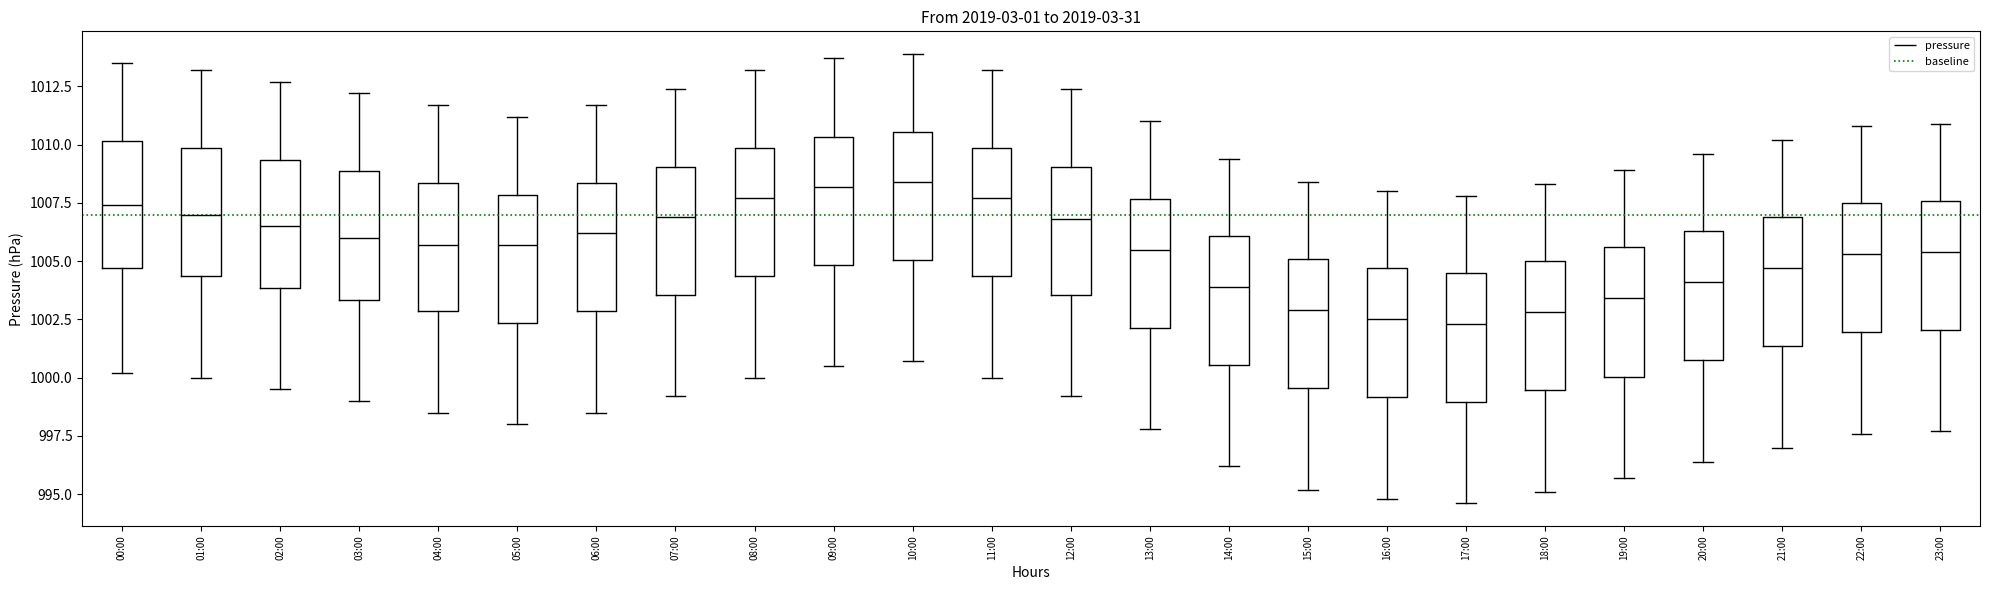

Reading left to right, read every box against the y-axis: the position of its median line, the range the box covers, and the ends of its whiskers. The values are not printed on the chart, so give them approximately, as read against the axis.

00:00: median 1007.5, box 1004.5 to 1010.0, whiskers 1000.0 to 1013.5
01:00: median 1007.0, box 1004.5 to 1010.0, whiskers 1000.0 to 1013.0
02:00: median 1006.5, box 1004.0 to 1009.5, whiskers 999.5 to 1012.5
03:00: median 1006.0, box 1003.5 to 1009.0, whiskers 999.0 to 1012.0
04:00: median 1005.5, box 1003.0 to 1008.5, whiskers 998.5 to 1011.5
05:00: median 1005.5, box 1002.5 to 1008.0, whiskers 998.0 to 1011.0
06:00: median 1006.0, box 1003.0 to 1008.5, whiskers 998.5 to 1011.5
07:00: median 1007.0, box 1003.5 to 1009.0, whiskers 999.0 to 1012.5
08:00: median 1007.5, box 1004.5 to 1010.0, whiskers 1000.0 to 1013.0
09:00: median 1008.0, box 1005.0 to 1010.5, whiskers 1000.5 to 1013.5
10:00: median 1008.5, box 1005.0 to 1010.5, whiskers 1000.5 to 1014.0
11:00: median 1007.5, box 1004.5 to 1010.0, whiskers 1000.0 to 1013.0
12:00: median 1007.0, box 1003.5 to 1009.0, whiskers 999.0 to 1012.5
13:00: median 1005.5, box 1002.0 to 1007.5, whiskers 998.0 to 1011.0
14:00: median 1004.0, box 1000.5 to 1006.0, whiskers 996.0 to 1009.5
15:00: median 1003.0, box 999.5 to 1005.0, whiskers 995.0 to 1008.5
16:00: median 1002.5, box 999.0 to 1004.5, whiskers 995.0 to 1008.0
17:00: median 1002.5, box 999.0 to 1004.5, whiskers 994.5 to 1008.0
18:00: median 1003.0, box 999.5 to 1005.0, whiskers 995.0 to 1008.5
19:00: median 1003.5, box 1000.0 to 1005.5, whiskers 995.5 to 1009.0
20:00: median 1004.0, box 1001.0 to 1006.5, whiskers 996.5 to 1009.5
21:00: median 1004.5, box 1001.5 to 1007.0, whiskers 997.0 to 1010.0
22:00: median 1005.5, box 1002.0 to 1007.5, whiskers 997.5 to 1011.0
23:00: median 1005.5, box 1002.0 to 1007.5, whiskers 997.5 to 1011.0